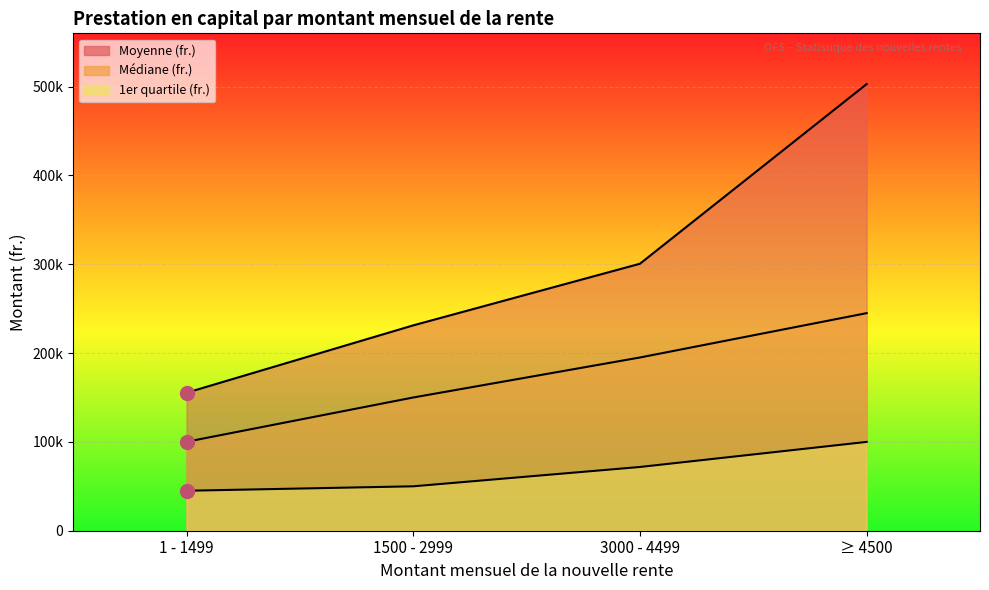

How many lines are shown in the chart?

3